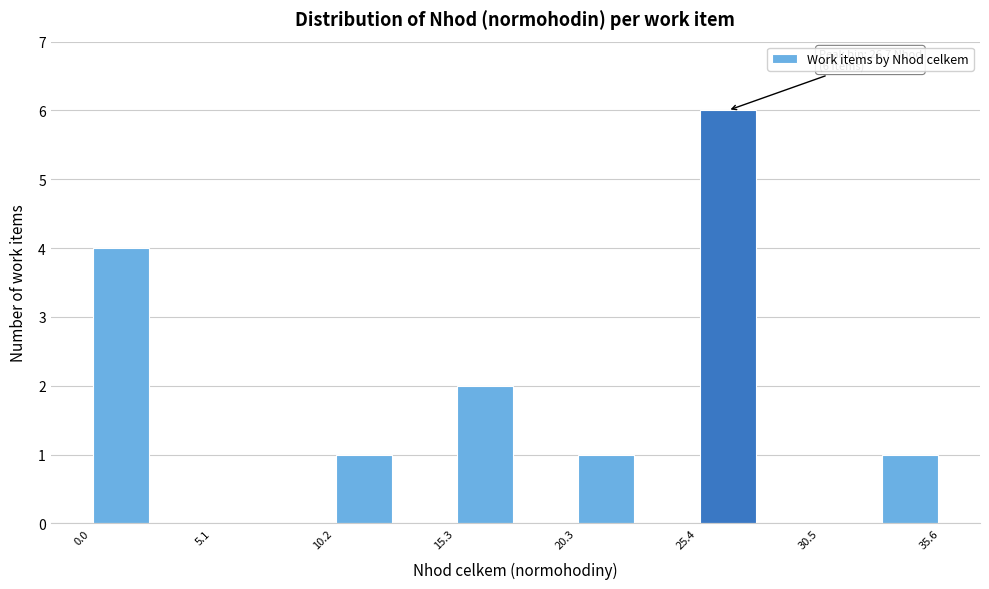

Read against the x-axis, roughly where is the centre of the tallest bar?

27